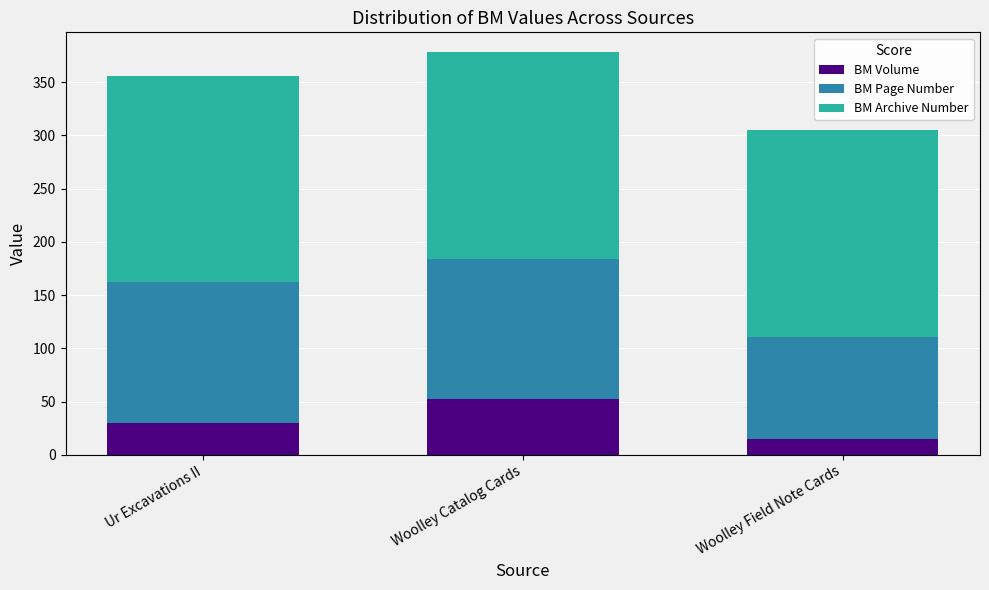

What is the total value across all series at Ur Excavations II?

356